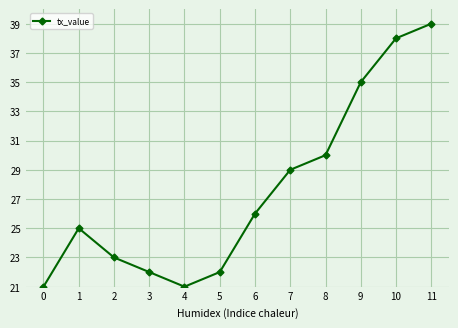

How many interior local peaks (higher than both neighbors) does the data have?

1